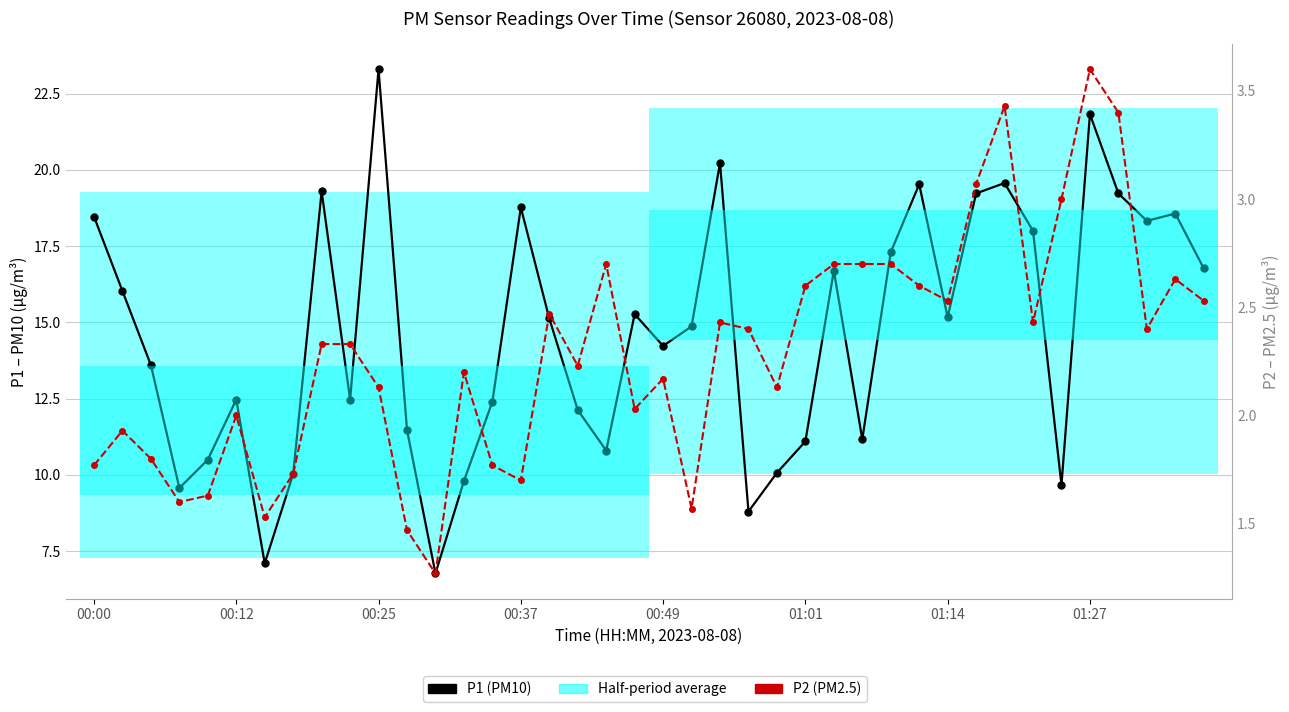

Reading left to right, what are all the values shown in this chart?

P1 (PM10): 18.5	16.0	13.6	9.6	10.5	12.5	7.1	10.0	19.3	12.5	23.3	11.5	6.8	9.8	12.4	18.8	15.1	12.1	10.8	15.3	14.2	14.9	20.2	8.8	10.1	11.1	16.7	11.2	17.3	19.5	15.2	19.2	19.6	18.0	9.7	21.8	19.2	18.3	18.6	16.8
P2 (PM2.5): 1.8	1.9	1.8	1.6	1.6	2.0	1.5	1.7	2.3	2.3	2.1	1.5	1.3	2.2	1.8	1.7	2.5	2.2	2.7	2.0	2.2	1.6	2.4	2.4	2.1	2.6	2.7	2.7	2.7	2.6	2.5	3.1	3.4	2.4	3.0	3.6	3.4	2.4	2.6	2.5